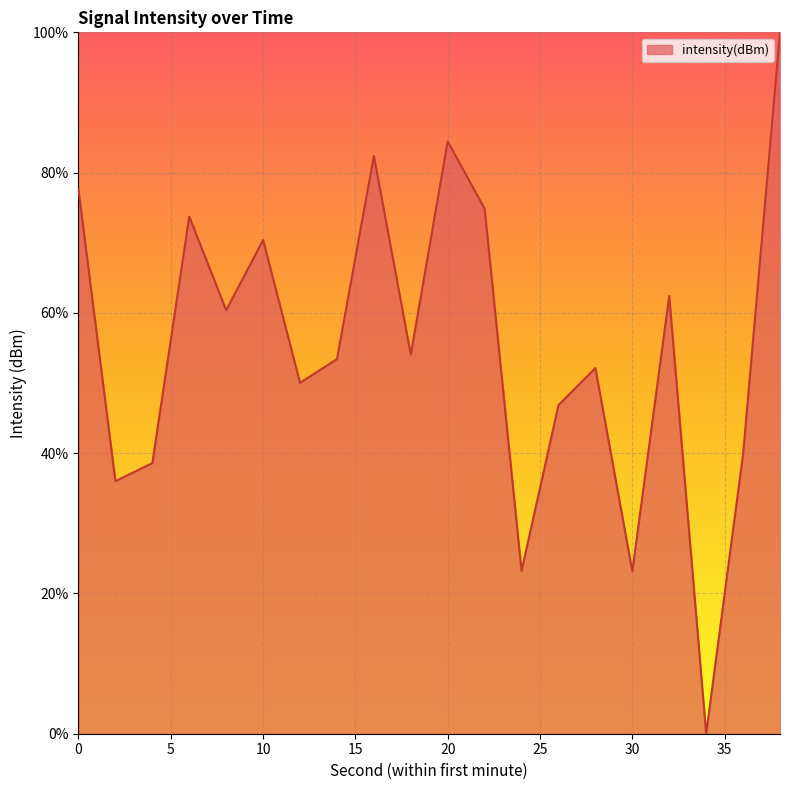

What is the difference between the maximum and minimum values?

100.0